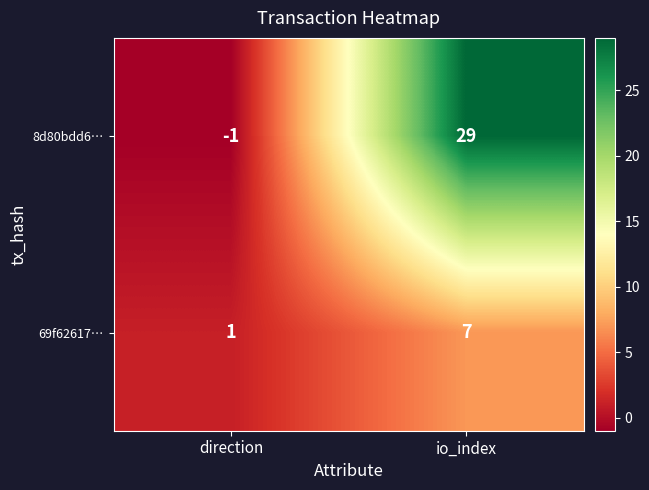

List the series in order of their peak value, highest first.

8d80bdd6…, 69f62617…